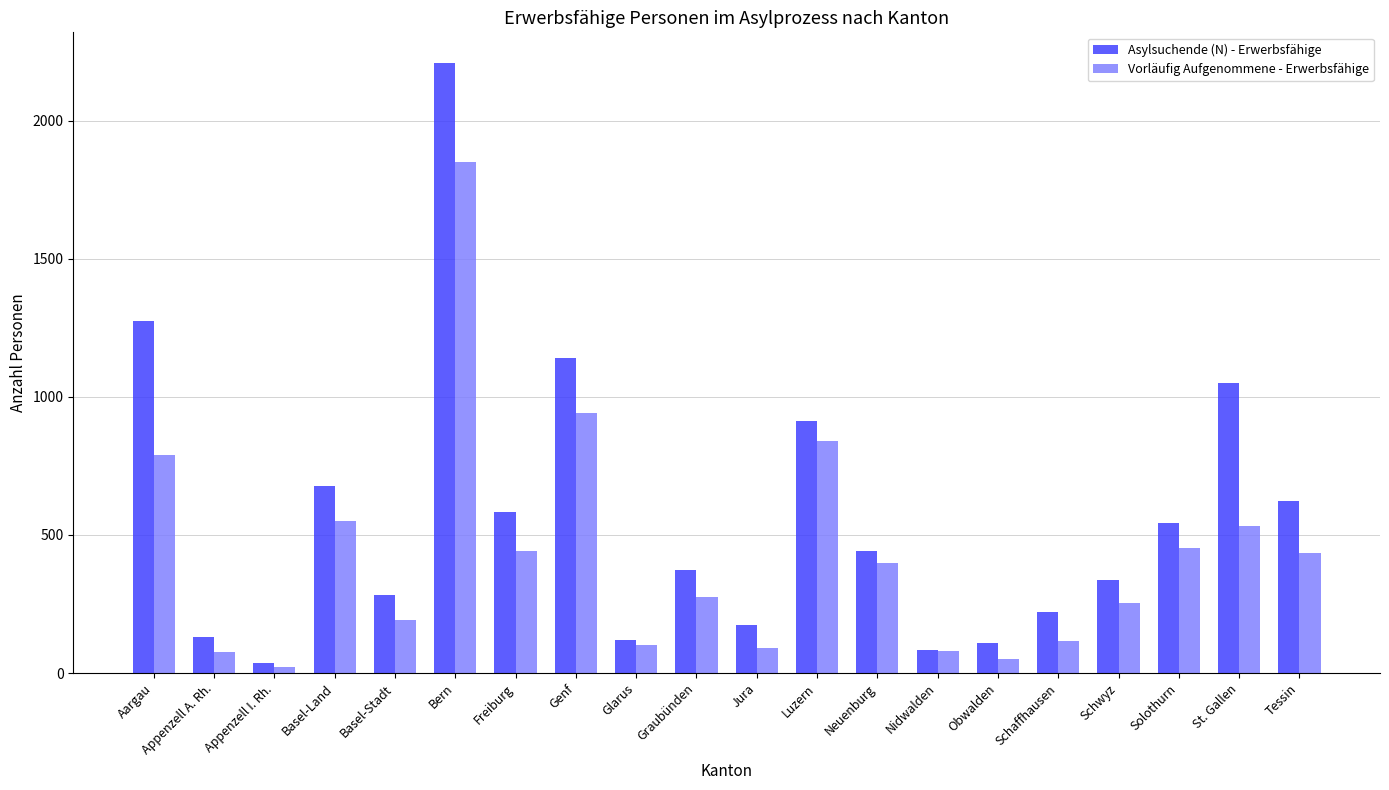

Which series has the largest range (max minus min)?

Asylsuchende (N) - Erwerbsfähige